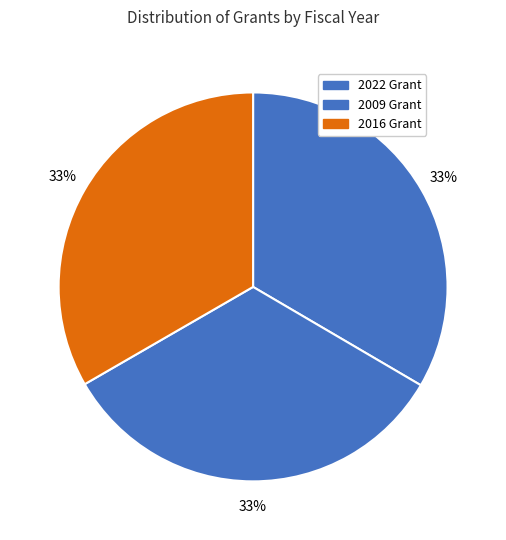

Does any single category account for the majority?

No